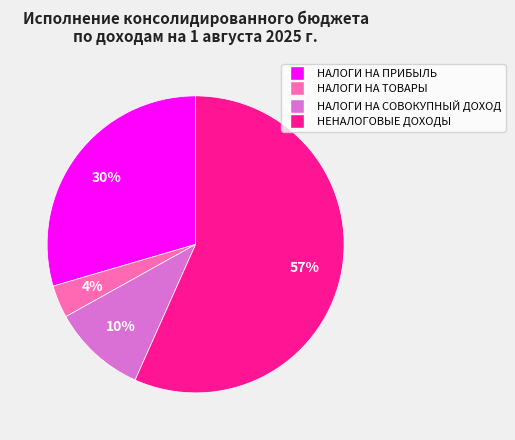

To the nearest percent, what is the average slice percentage?

25%